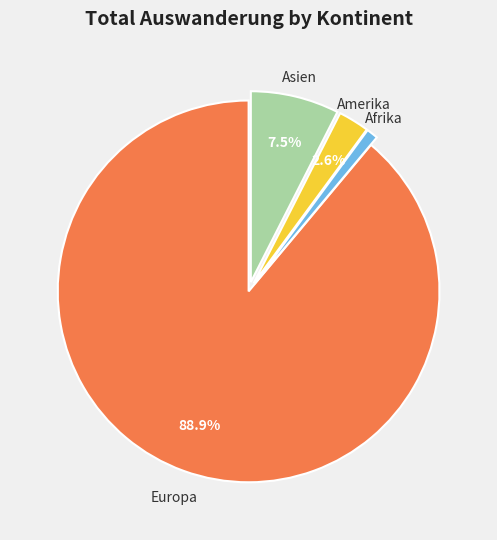

Is there a majority slice in this chart?

Yes